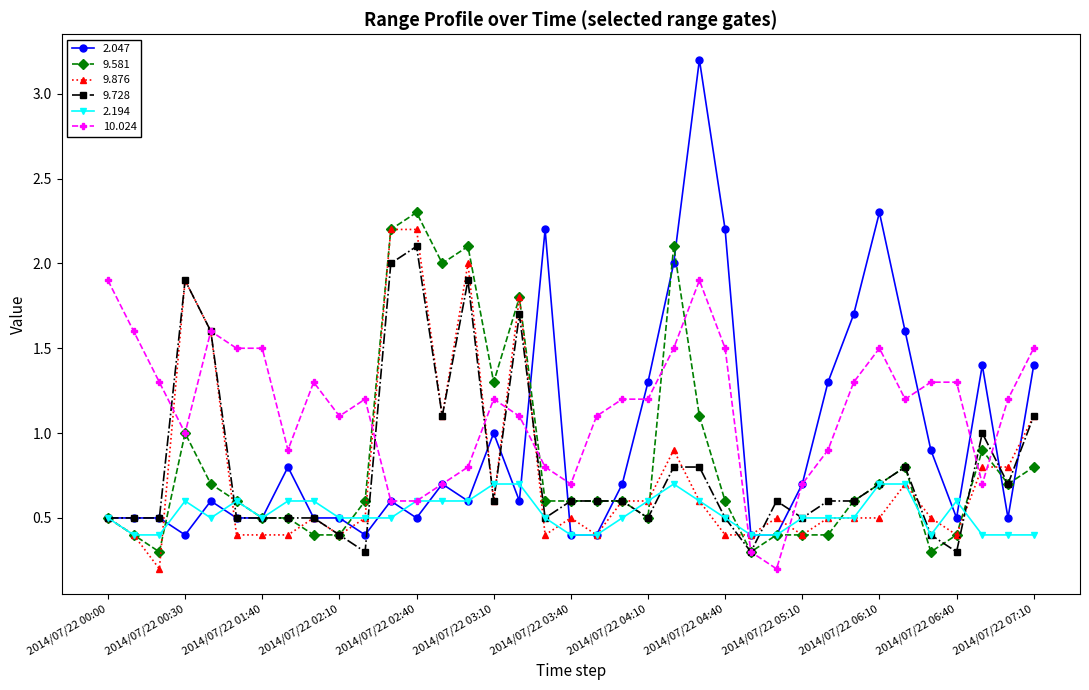

What is the greatest value displayed?

3.2